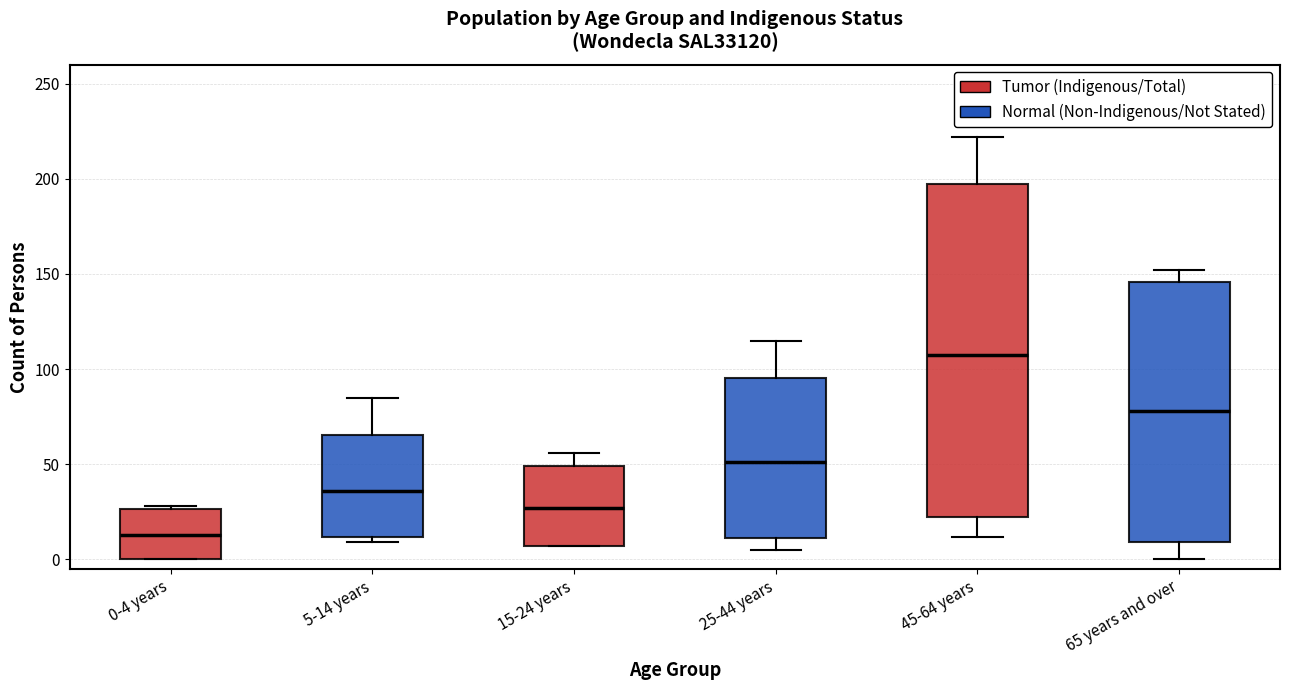

Where is the lower edge of the box for 0-4 years on the y-axis? The values are not printed on the chart, so give them approximately, as read against the axis.

0